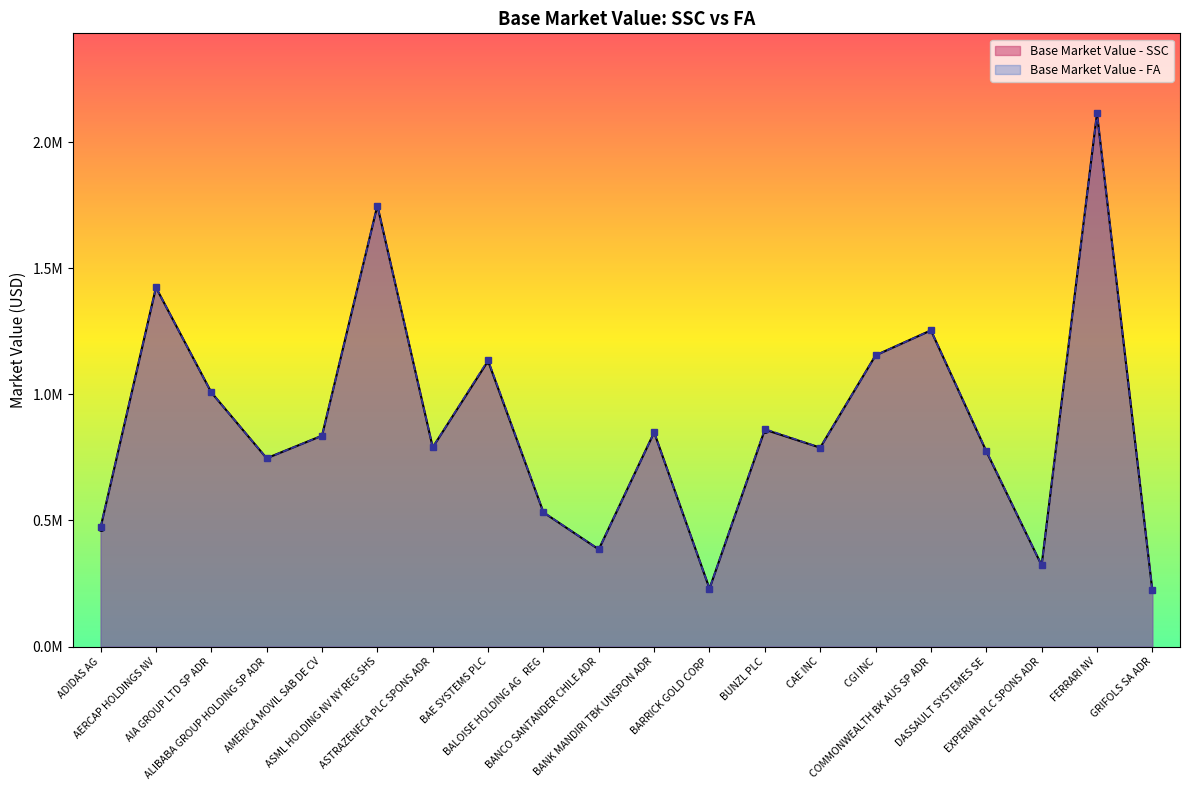

Reading left to right, extract all data points from this chart.

Base Market Value - SSC: ADIDAS AG=471857.7	AERCAP HOLDINGS NV=1423737.4	AIA GROUP LTD SP ADR=1007744.8	ALIBABA GROUP HOLDING SP ADR=746607.6	AMERICA MOVIL SAB DE CV=836093.1	ASML HOLDING NV NY REG SHS=1748630.0	ASTRAZENECA PLC SPONS ADR=789765.0	BAE SYSTEMS PLC=1132303.6	BALOISE HOLDING AG   REG=531831.6	BANCO SANTANDER CHILE ADR=385211.6	BANK MANDIRI TBK UNSPON ADR=849169.5	BARRICK GOLD CORP=229637.5	BUNZL PLC=860087.7	CAE INC=788620.8	CGI INC=1154594.6	COMMONWEALTH BK AUS SP ADR=1253704.0	DASSAULT SYSTEMES SE=774454.5	EXPERIAN PLC SPONS ADR=322212.0	FERRARI NV=2114334.8	GRIFOLS SA ADR=222429.2
Base Market Value - FA: ADIDAS AG=472991.0	AERCAP HOLDINGS NV=1423737.4	AIA GROUP LTD SP ADR=1007744.8	ALIBABA GROUP HOLDING SP ADR=746607.6	AMERICA MOVIL SAB DE CV=836093.1	ASML HOLDING NV NY REG SHS=1748630.0	ASTRAZENECA PLC SPONS ADR=789765.0	BAE SYSTEMS PLC=1135979.6	BALOISE HOLDING AG   REG=532509.0	BANCO SANTANDER CHILE ADR=385211.6	BANK MANDIRI TBK UNSPON ADR=849169.5	BARRICK GOLD CORP=229637.5	BUNZL PLC=862880.0	CAE INC=788620.8	CGI INC=1154594.6	COMMONWEALTH BK AUS SP ADR=1253704.0	DASSAULT SYSTEMES SE=776314.6	EXPERIAN PLC SPONS ADR=322212.0	FERRARI NV=2114334.8	GRIFOLS SA ADR=222429.2